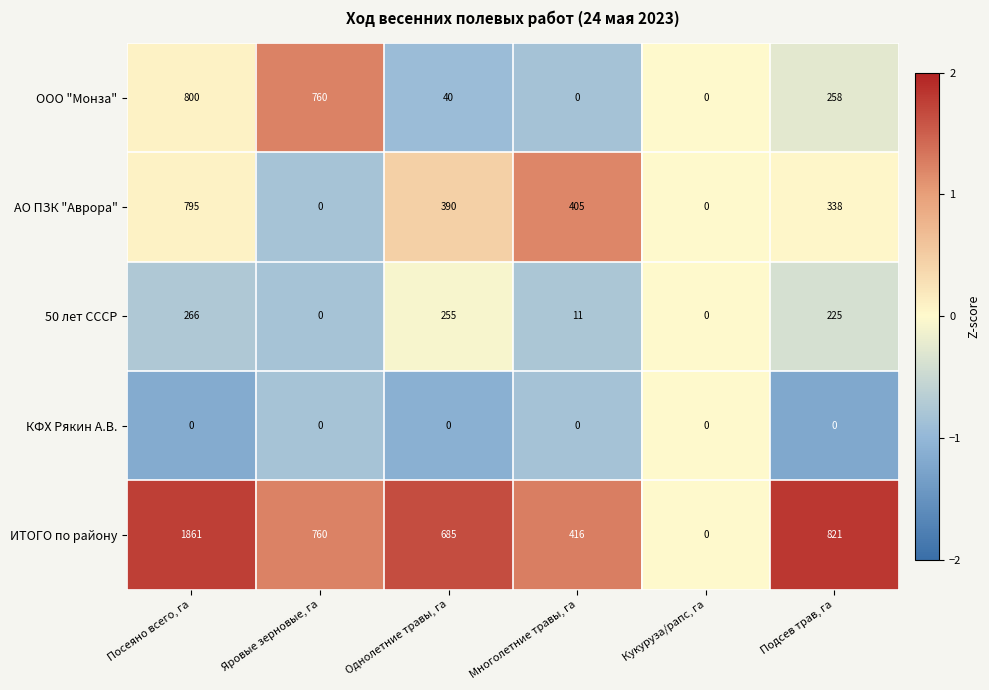

Which series has the largest total across all categories?

ИТОГО по району